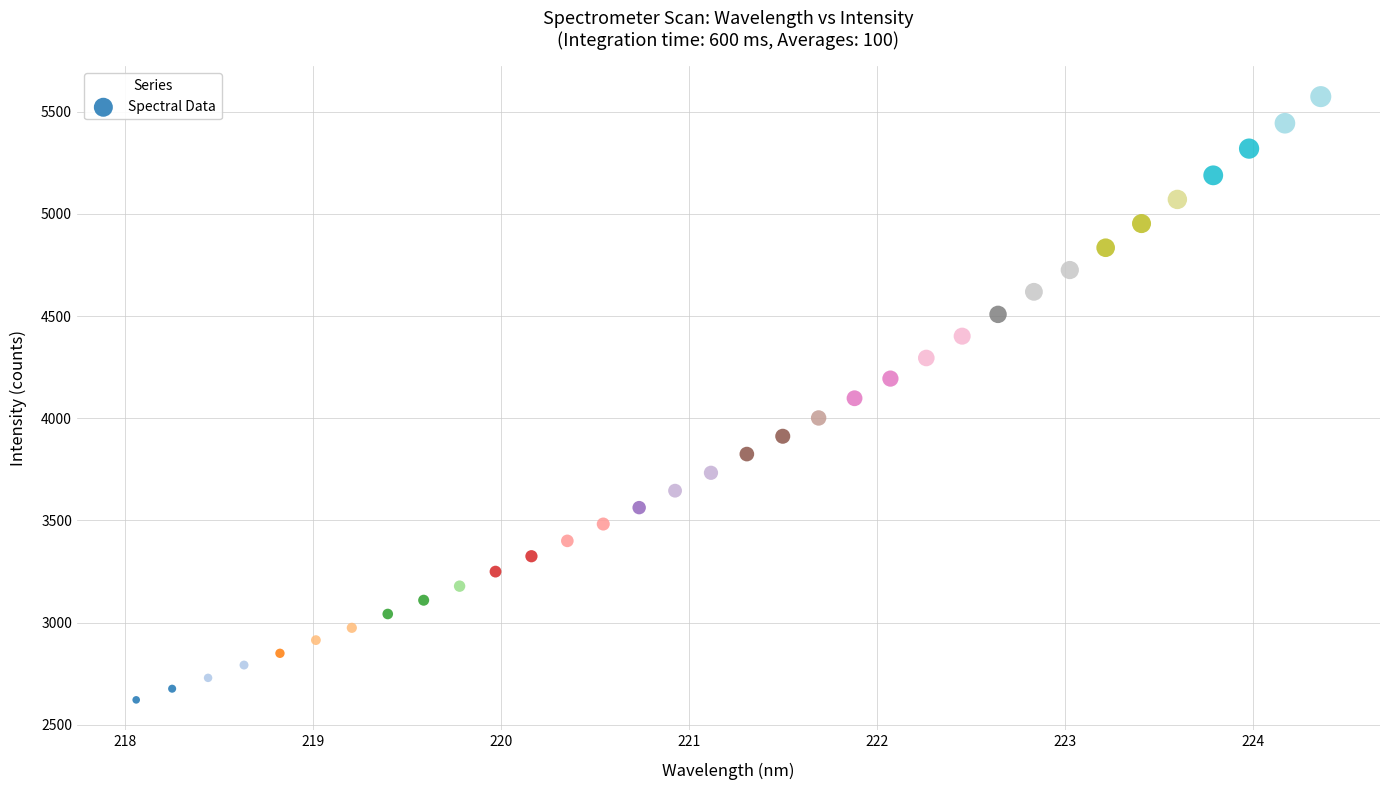

What is the range of X values (max minus min)?

6.3